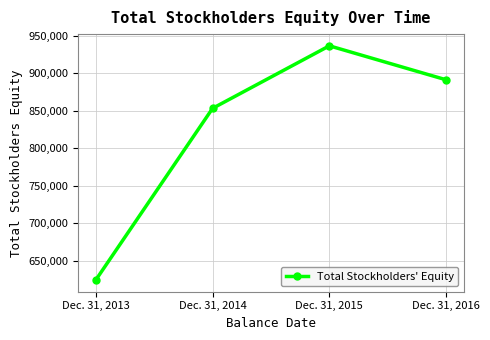

What is the smallest value displayed?

624124